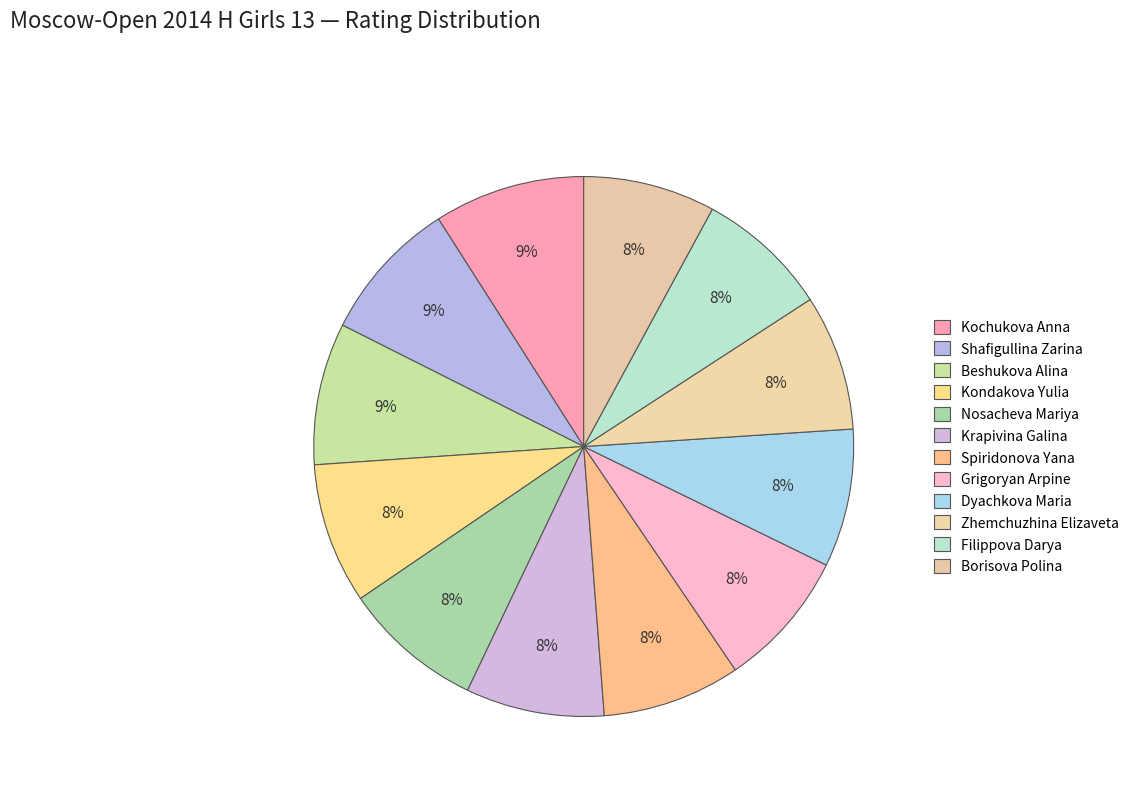

What is the smallest slice in the pie chart?

Borisova Polina